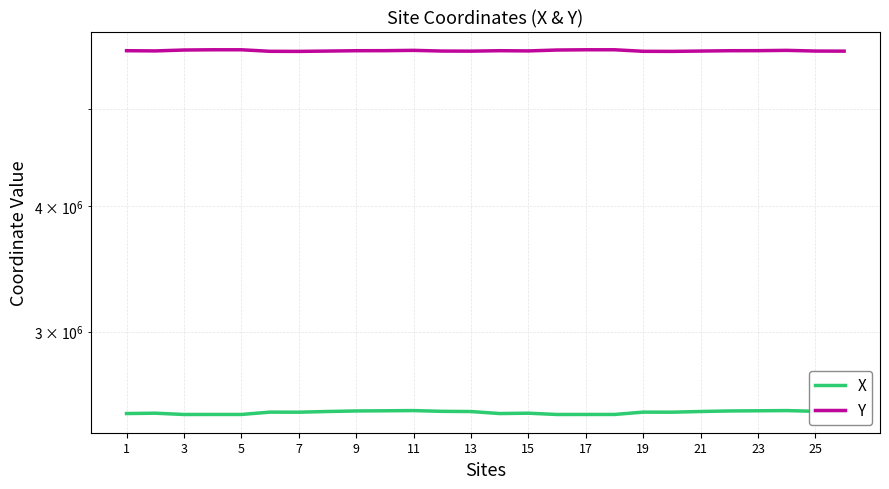

Reading left to right, transcribe all the data shown in this chart.

X: 2484869	2486817	2479474	2479656	2479656	2492963	2492583	2496563	2499635	2500638	2501783	2497484	2496337	2484869	2486817	2479474	2479656	2479656	2492963	2492583	2496563	2499635	2500638	2501783	2497484	2496337
Y: 5718269	5715496	5727240	5730522	5730522	5710356	5709270	5713633	5718008	5718668	5722661	5713710	5712561	5718269	5715496	5727240	5730522	5730522	5710356	5709270	5713633	5718008	5718668	5722661	5713710	5712561